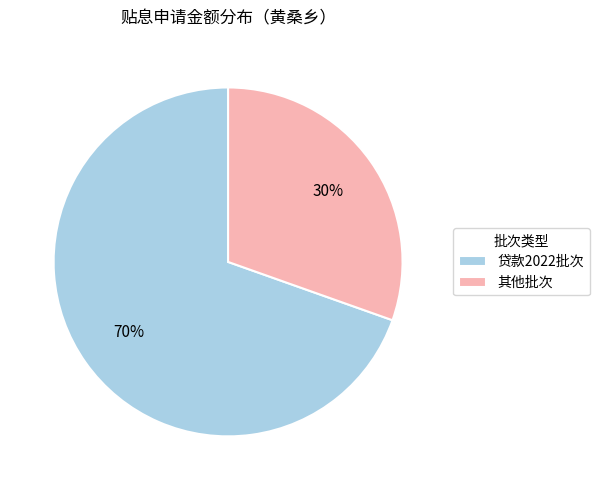

Between 贷款2022批次 and 其他批次, which is larger?

贷款2022批次